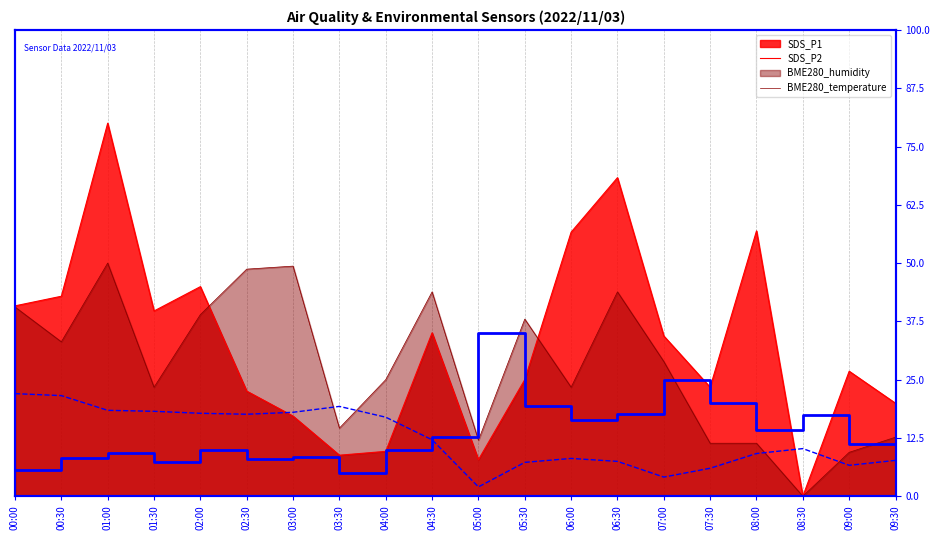

The BME280_temperature series shows 22.0 at 00:00. True or false?

True